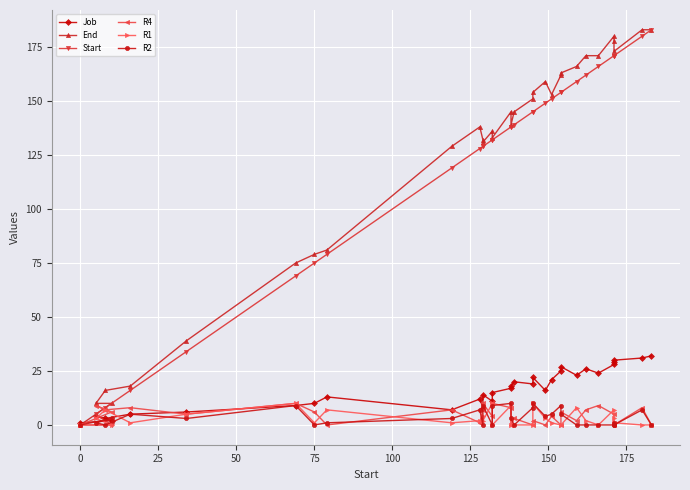

Count the R4 values in the range 1 to 8.

19